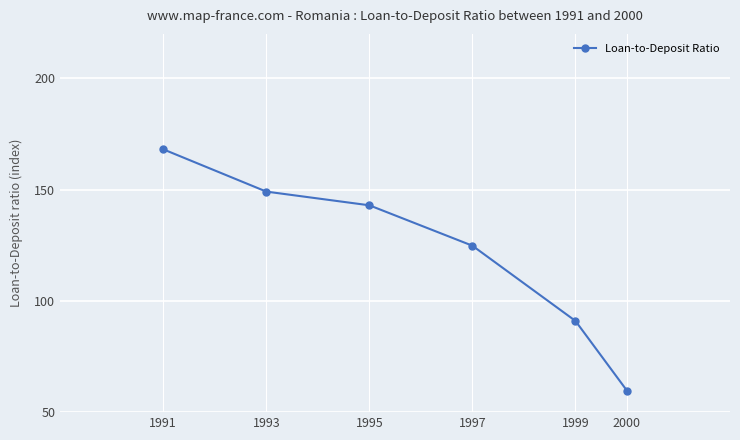

The chart shows a value of 143.0 at 1995. True or false?

True